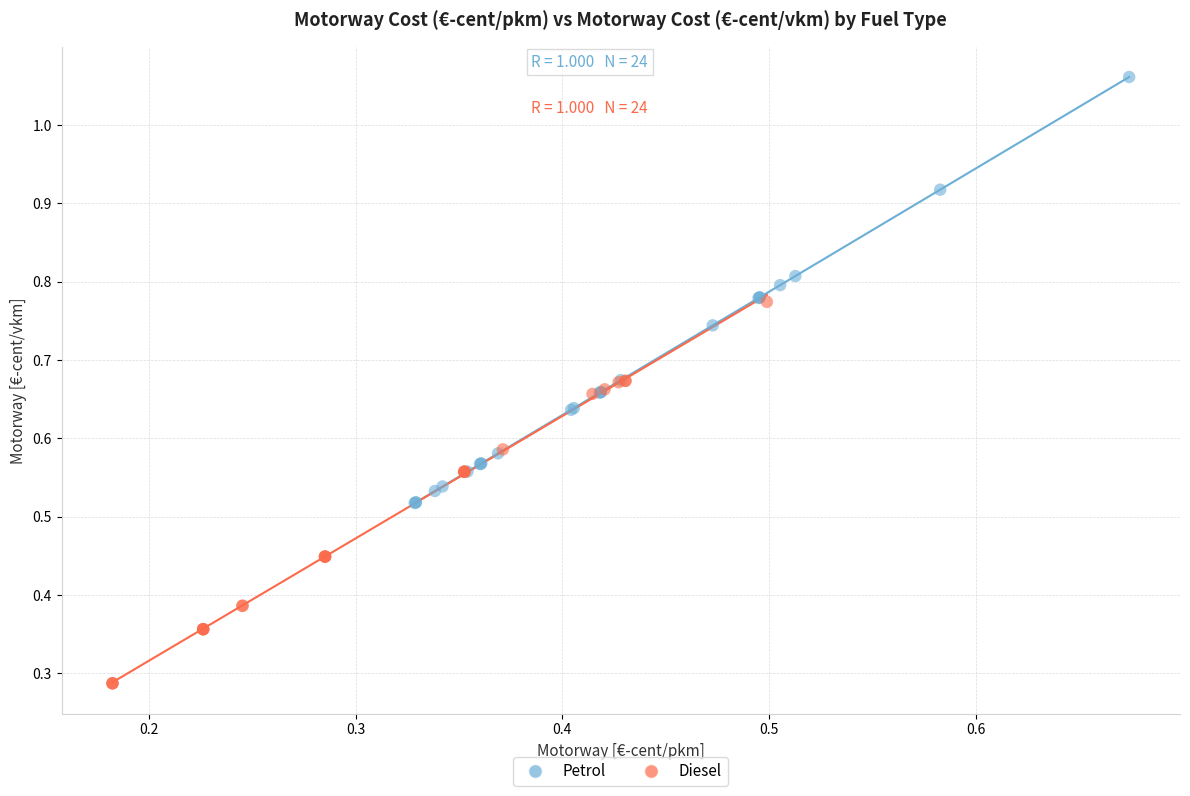

Which series reaches the maximum Y coordinate?

Petrol